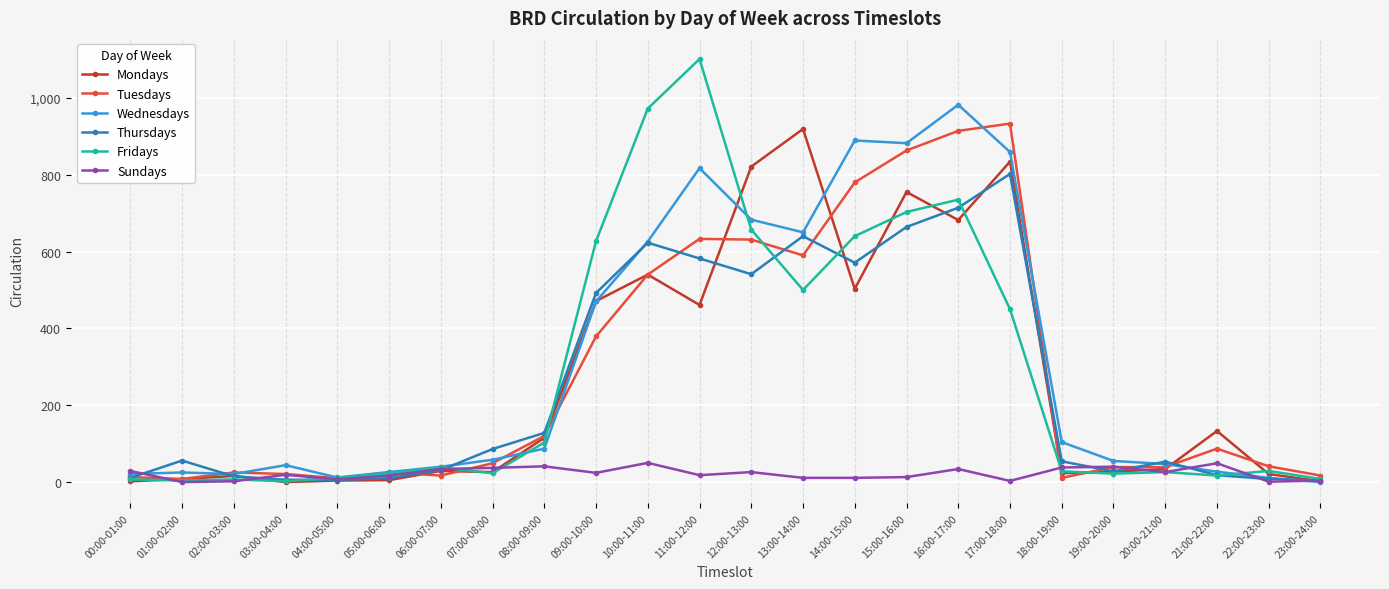

What are all the series names shown in the legend?

Mondays, Tuesdays, Wednesdays, Thursdays, Fridays, Sundays